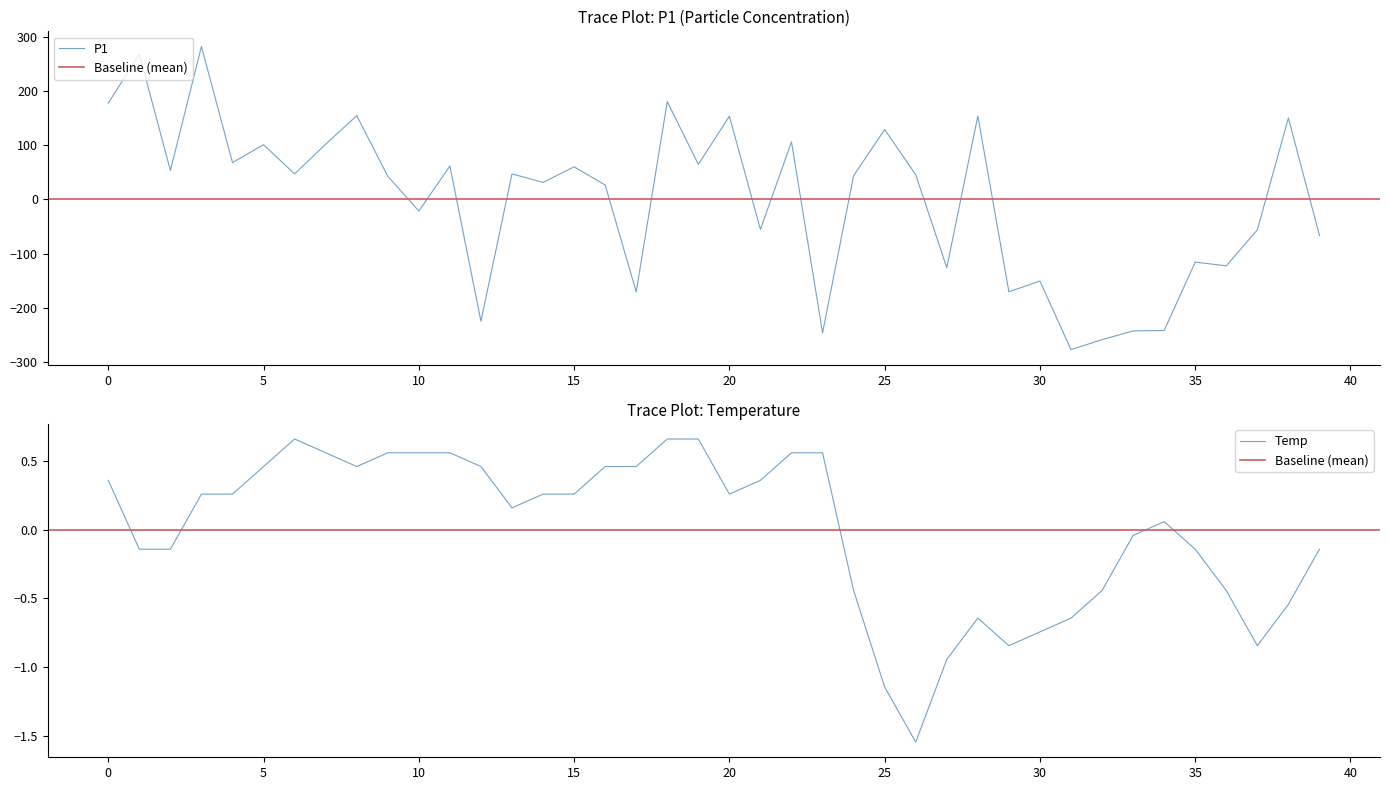

After their last crossing, which series has the higher values: P1 or Temp?

Temp